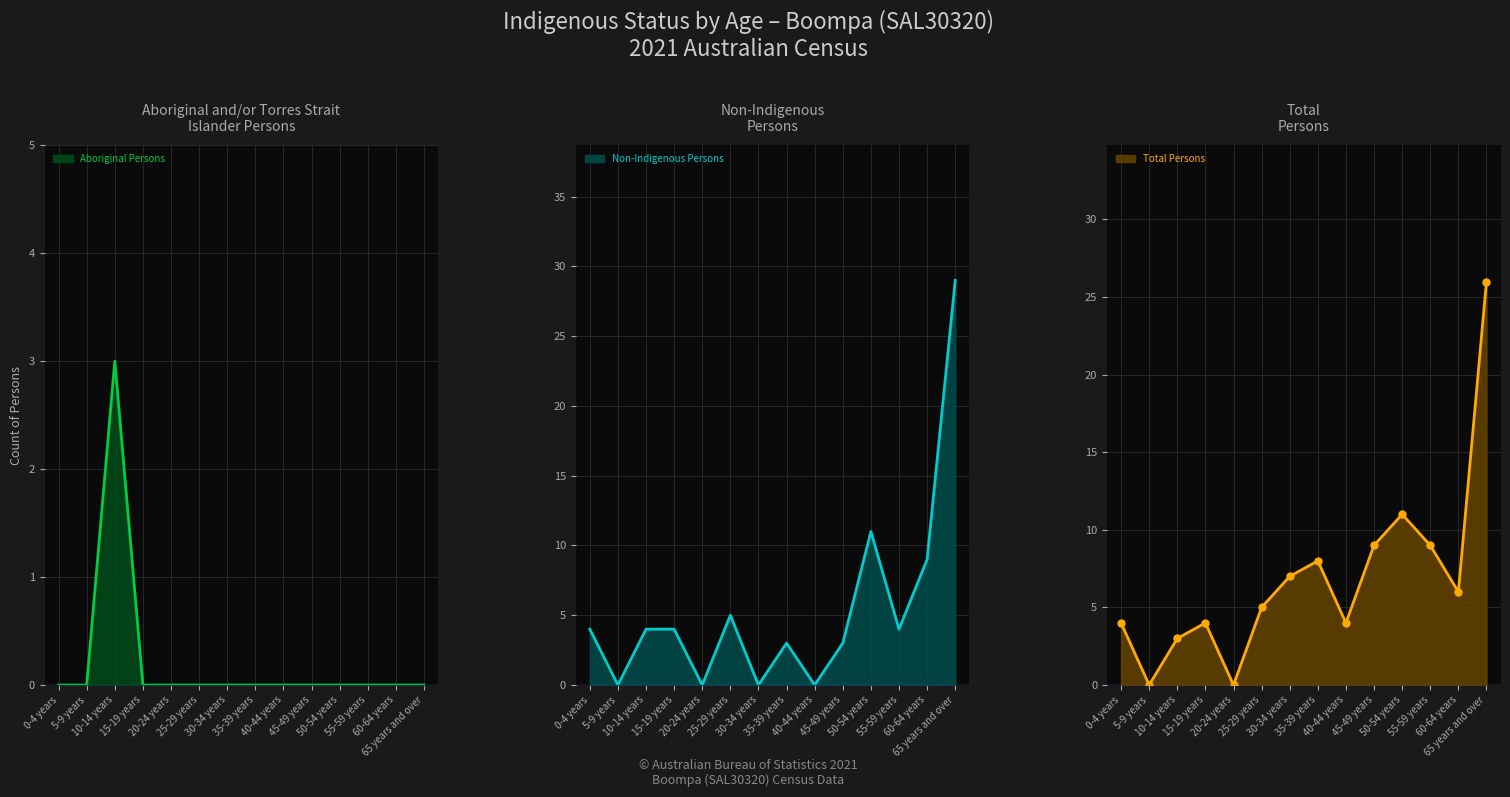

What are all the series names shown in the legend?

Non-Indigenous Persons, Total Persons, Aboriginal Persons